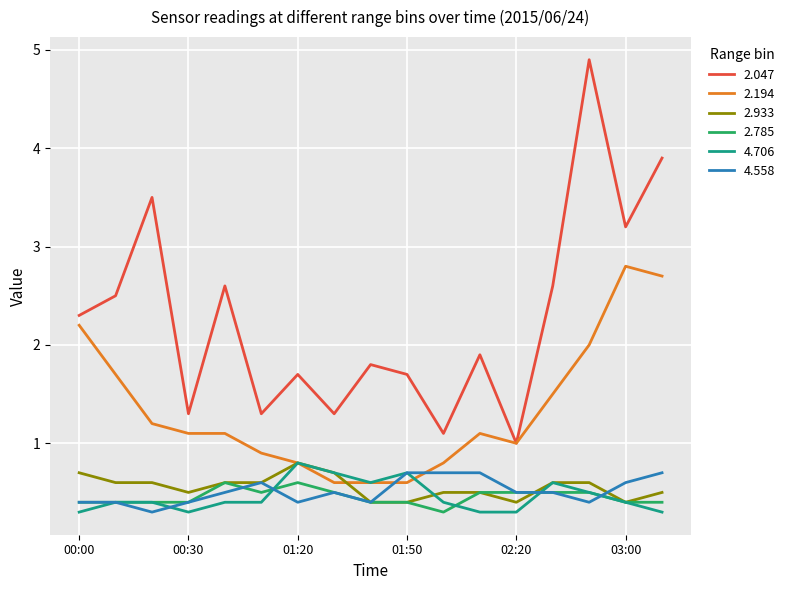

Which series has the widest spread of values?

2.047